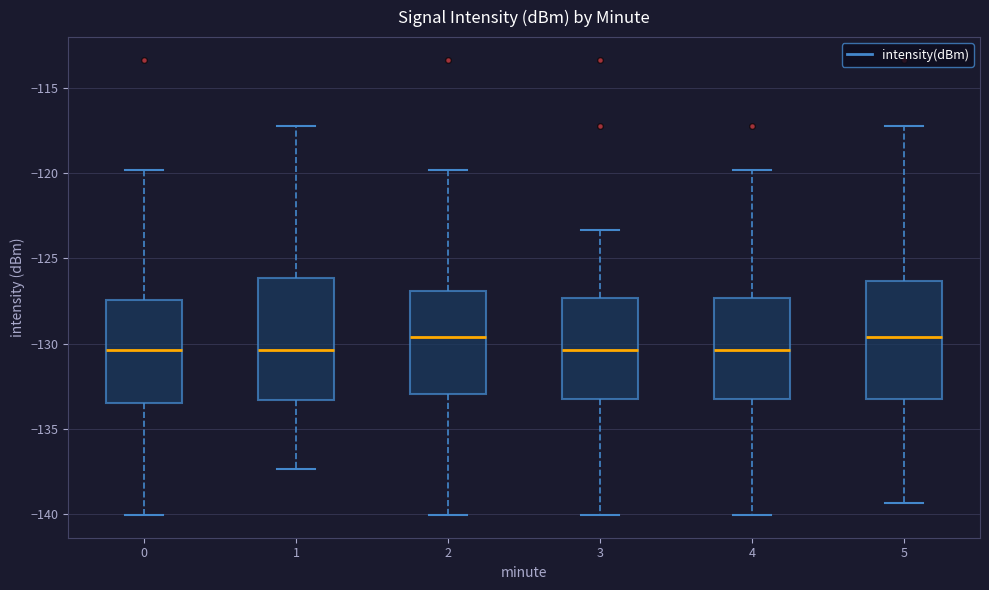

Reading left to right, transcribe this box plot: for each box, give where its median line is, the range the box spans, and where its two whiskers end, as read against the y-axis. The values are not printed on the chart, so give them approximately, as read against the axis.

0: median -130.5, box -133.5 to -127.5, whiskers -140.0 to -120.0
1: median -130.5, box -133.5 to -126.0, whiskers -137.5 to -117.0
2: median -129.5, box -133.0 to -127.0, whiskers -140.0 to -120.0
3: median -130.5, box -133.0 to -127.5, whiskers -140.0 to -123.5
4: median -130.5, box -133.0 to -127.5, whiskers -140.0 to -120.0
5: median -129.5, box -133.0 to -126.5, whiskers -139.5 to -117.0